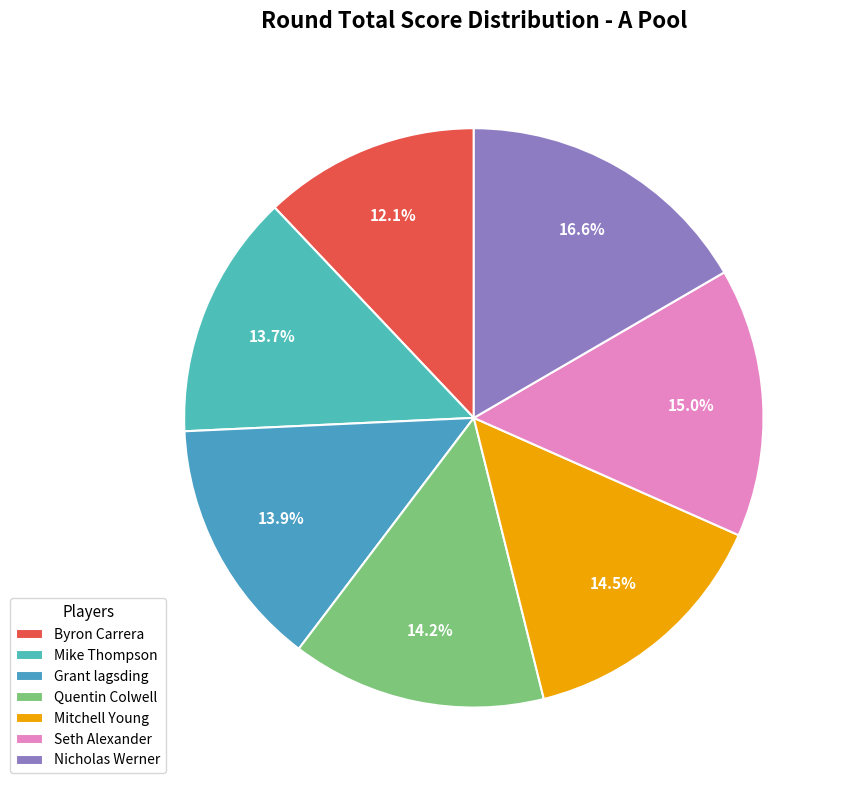

Is there any slice that represents more than half of the pie?

No